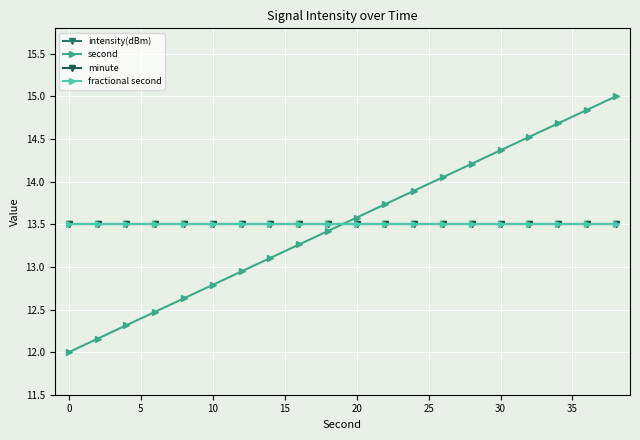

True or false: fractional second and minute intersect in this chart.

False